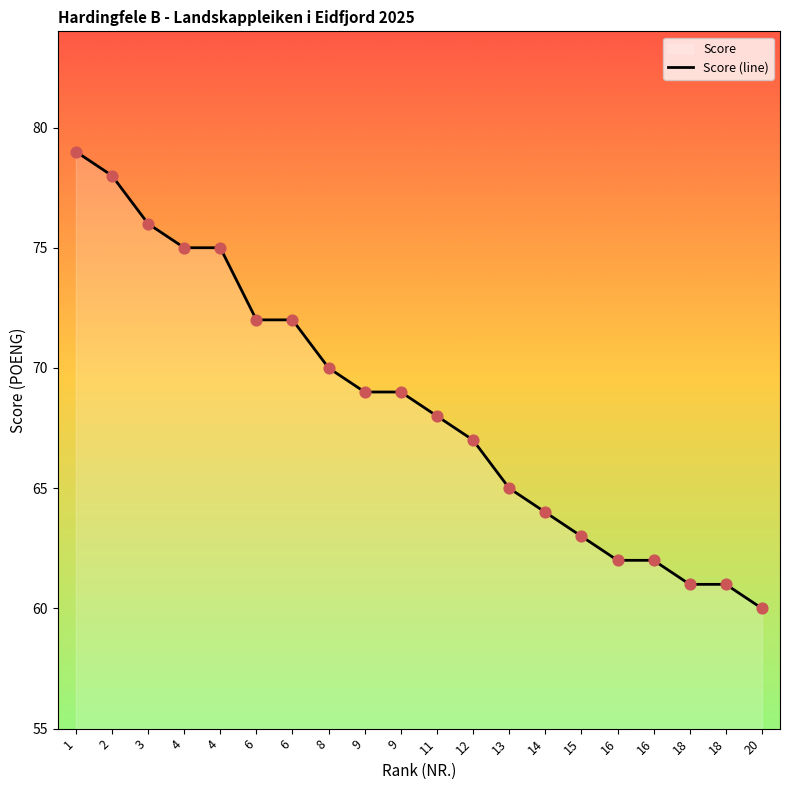

What is the change in value from 6 to 8?

-2